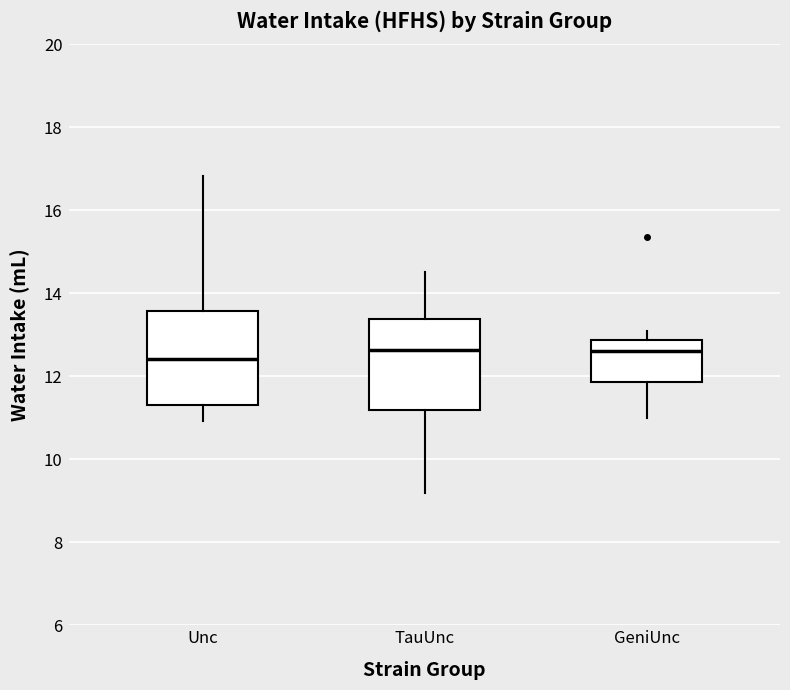

Reading left to right, read every box against the y-axis: the position of its median line, the range the box covers, and the ends of its whiskers. The values are not printed on the chart, so give them approximately, as read against the axis.

Unc: median 12.4, box 11.4 to 13.6, whiskers 11.0 to 16.8
TauUnc: median 12.6, box 11.2 to 13.4, whiskers 9.2 to 14.6
GeniUnc: median 12.6, box 11.8 to 12.8, whiskers 11.0 to 13.0